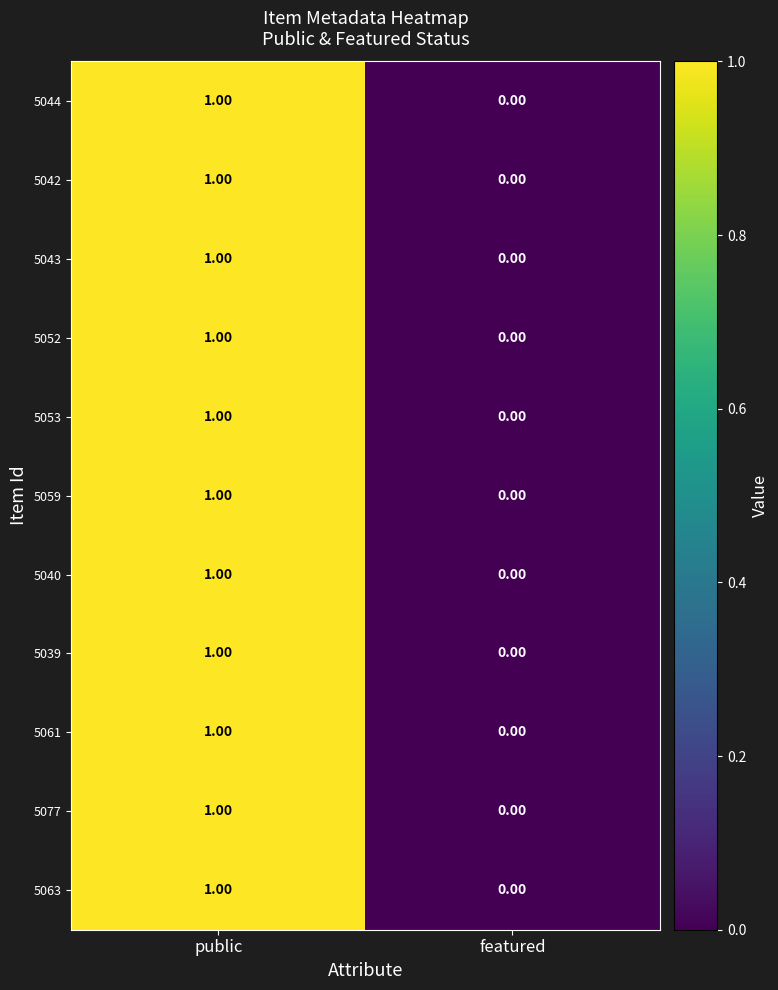

What is the total value across all series at public?

11